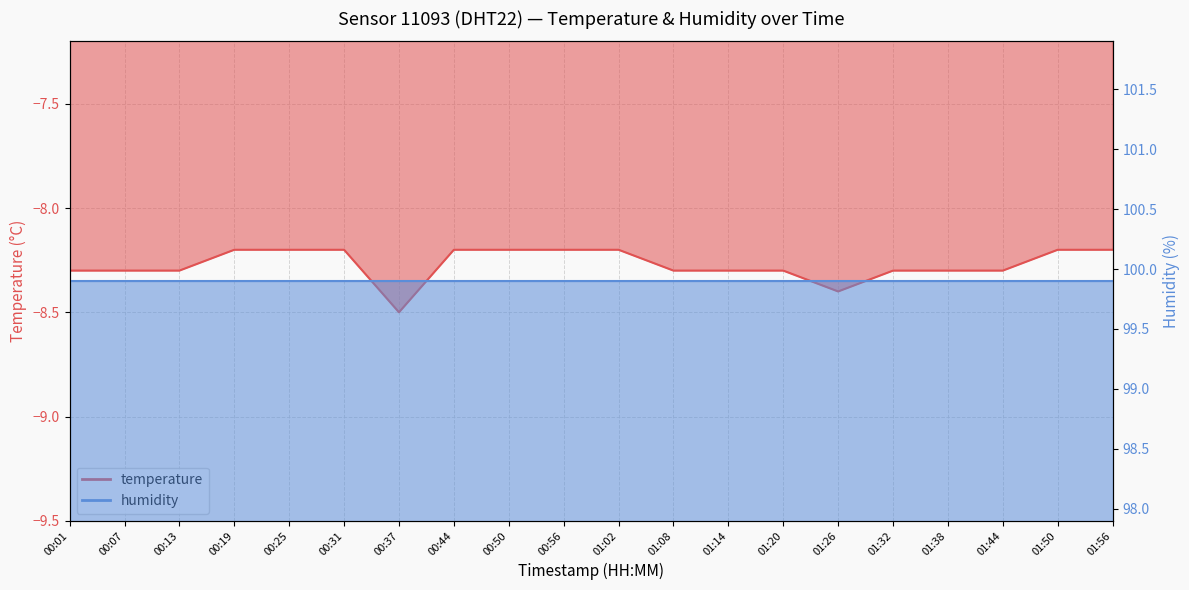

What is the change in value from 00:13 to 01:02?

+0.1